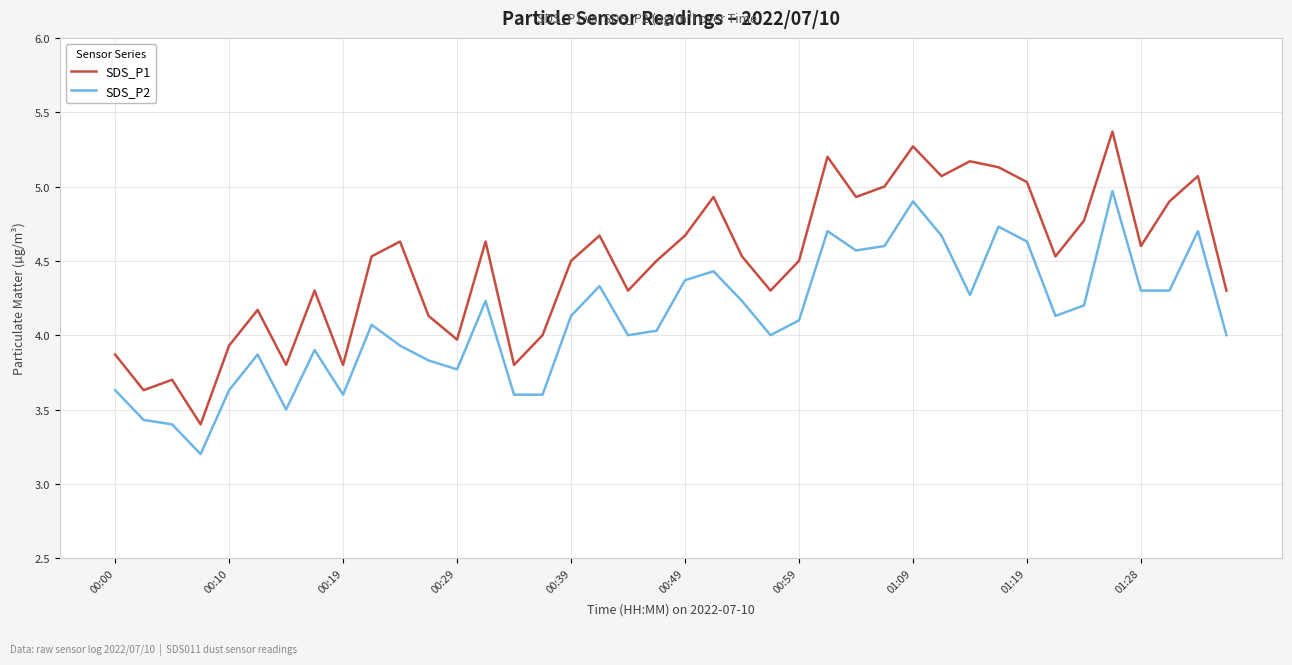

Reading left to right, extract all data points from this chart.

SDS_P1: 3.9	3.6	3.7	3.4	3.9	4.2	3.8	4.3	3.8	4.5	4.6	4.1	4.0	4.6	3.8	4.0	4.5	4.7	4.3	4.5	4.7	4.9	4.5	4.3	4.5	5.2	4.9	5.0	5.3	5.1	5.2	5.1	5.0	4.5	4.8	5.4	4.6	4.9	5.1	4.3
SDS_P2: 3.6	3.4	3.4	3.2	3.6	3.9	3.5	3.9	3.6	4.1	3.9	3.8	3.8	4.2	3.6	3.6	4.1	4.3	4.0	4.0	4.4	4.4	4.2	4.0	4.1	4.7	4.6	4.6	4.9	4.7	4.3	4.7	4.6	4.1	4.2	5.0	4.3	4.3	4.7	4.0